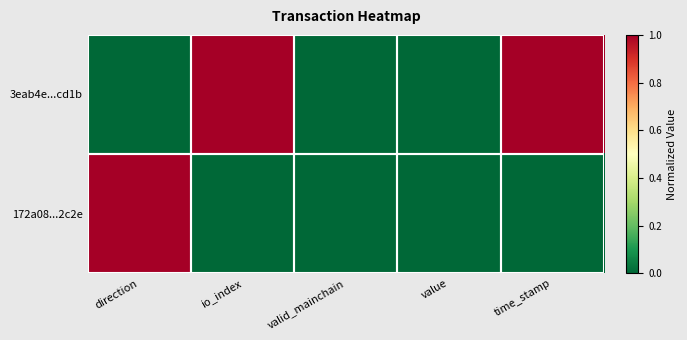

How many data points does each series have?

5